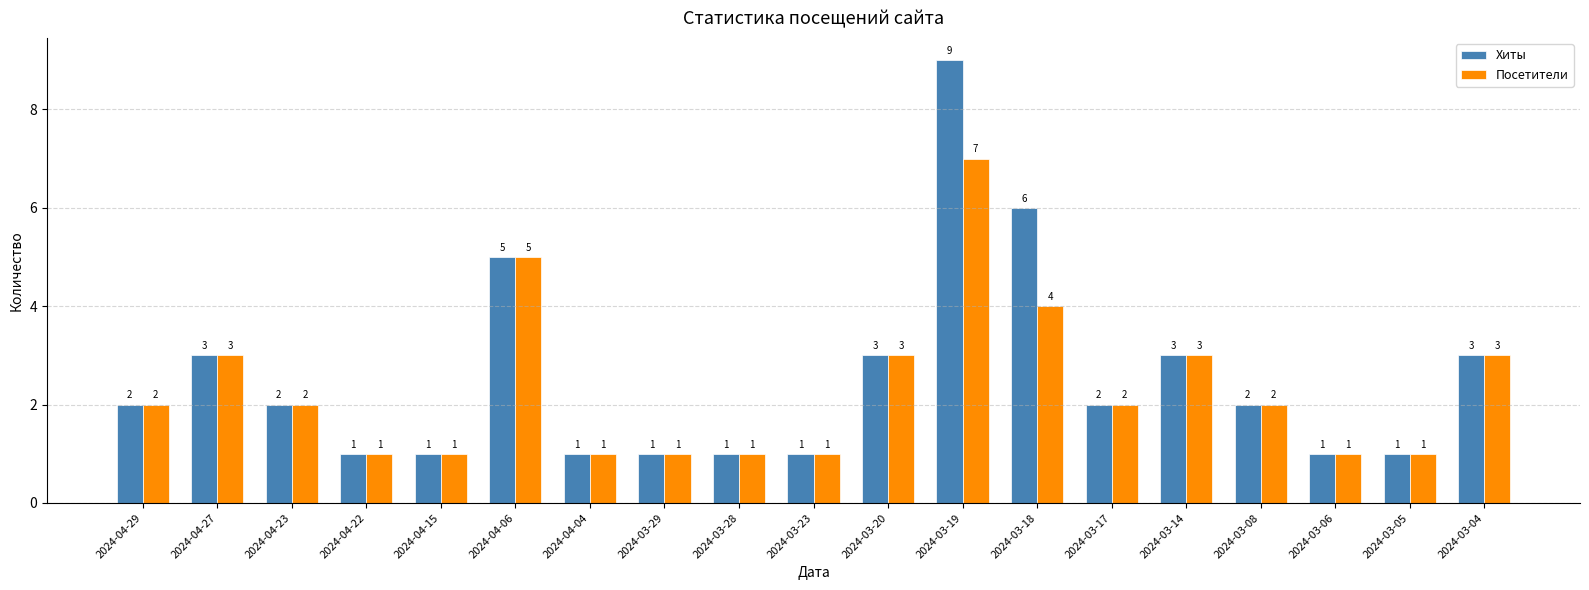

Which label corresponds to the largest value in the chart?

2024-03-19